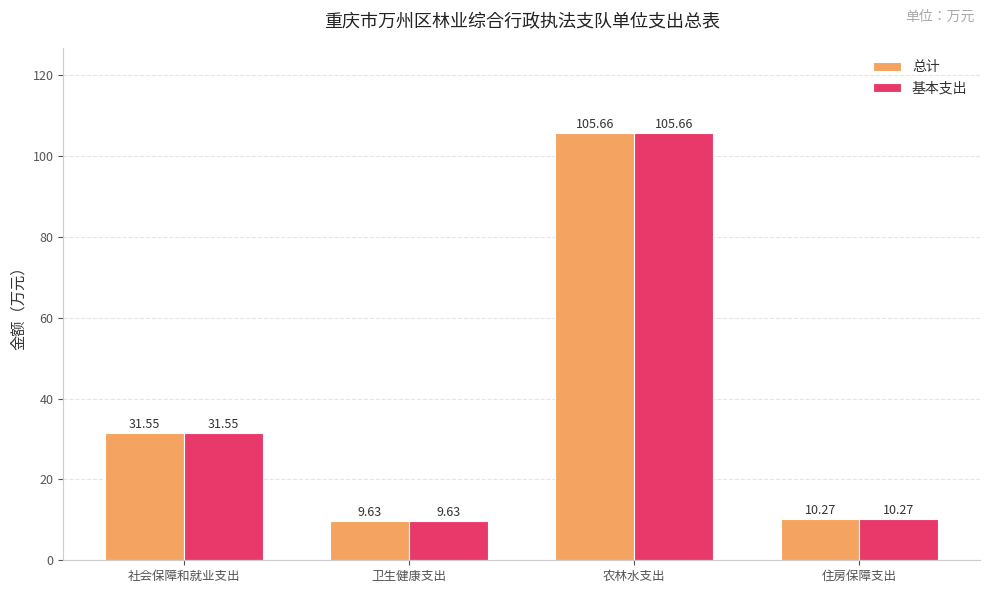

Rank the categories by 基本支出 value from highest to lowest.

农林水支出, 社会保障和就业支出, 住房保障支出, 卫生健康支出